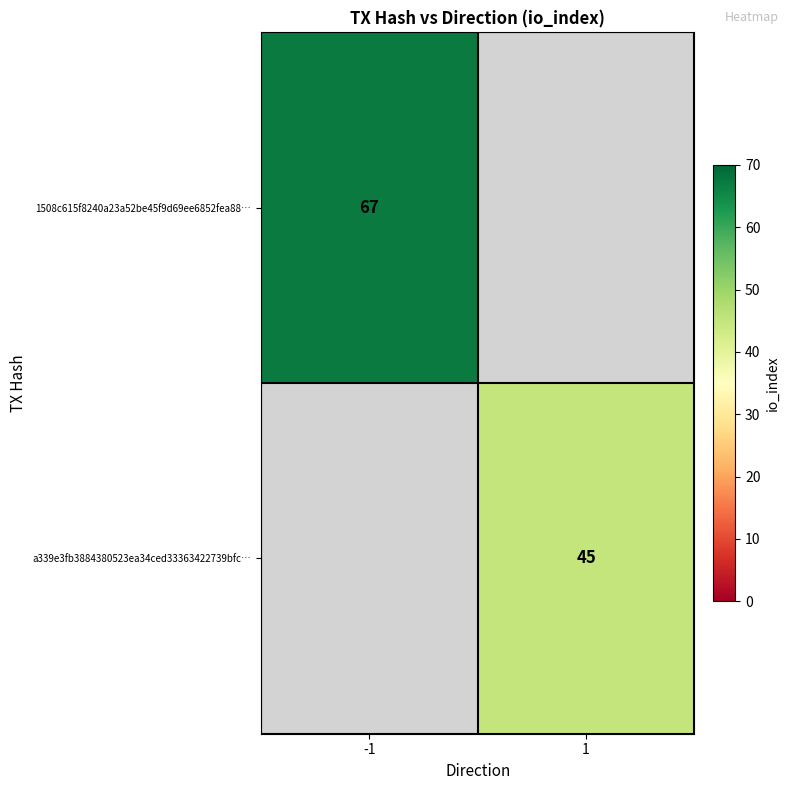

Is the value of a339e3fb3884380523ea34ced33363422739bfc… at 1 greater than the value of 1508c615f8240a23a52be45f9d69ee6852fea88… at -1?

No